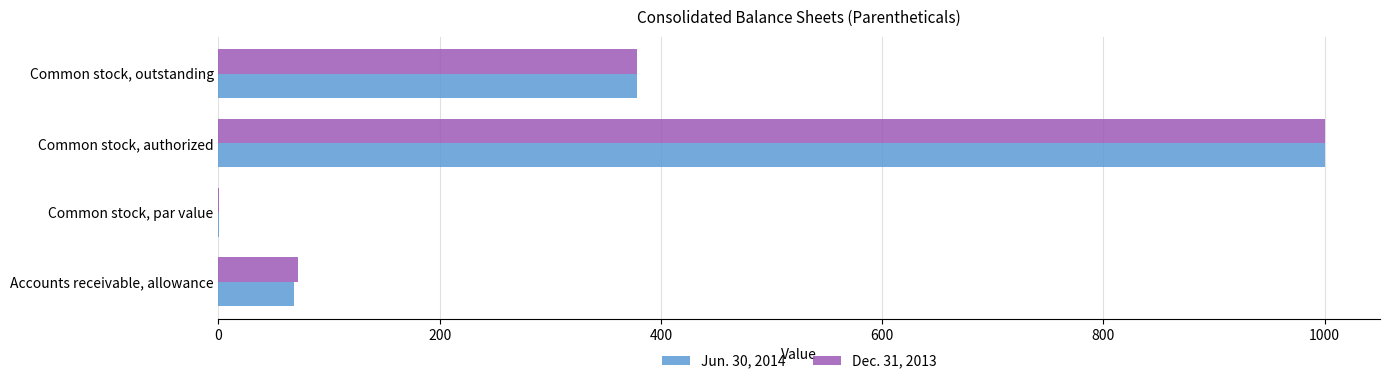

Where is Dec. 31, 2013 nearest to the value 500?

Common stock, outstanding